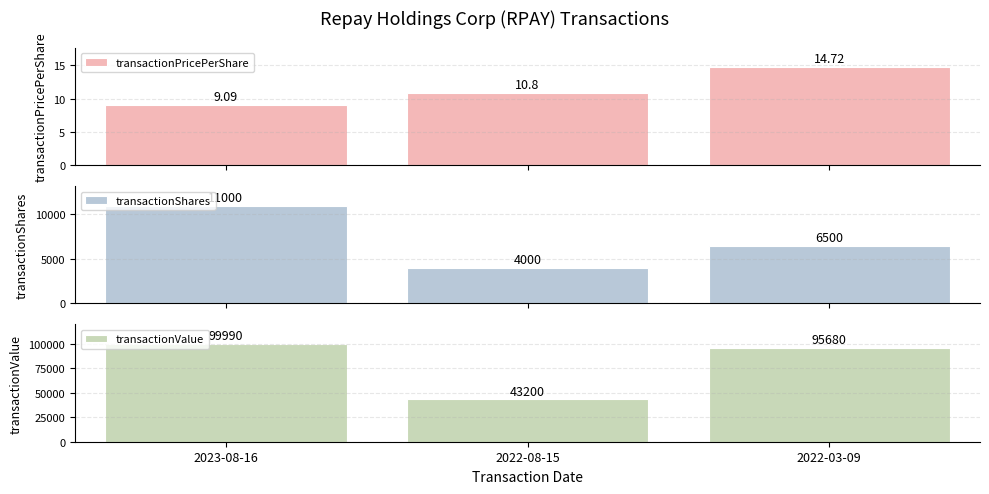

Count the number of data series in this chart.

3